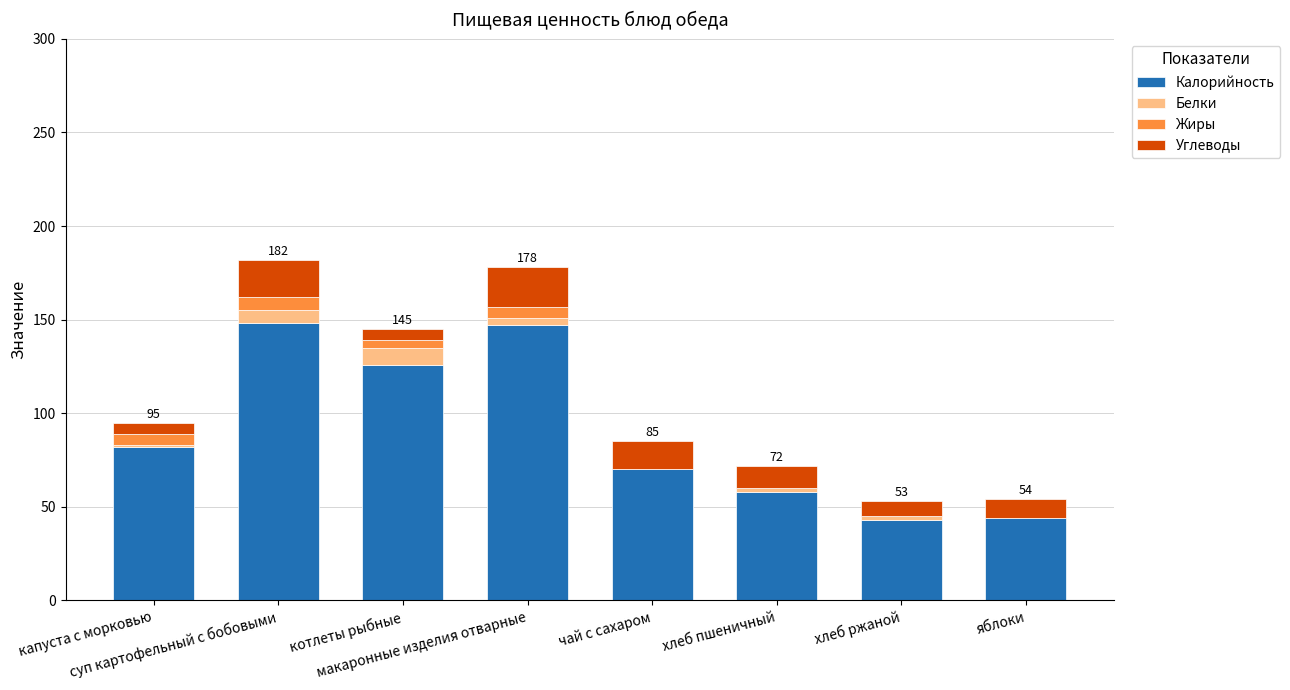

What is the maximum value for Калорийность?

148